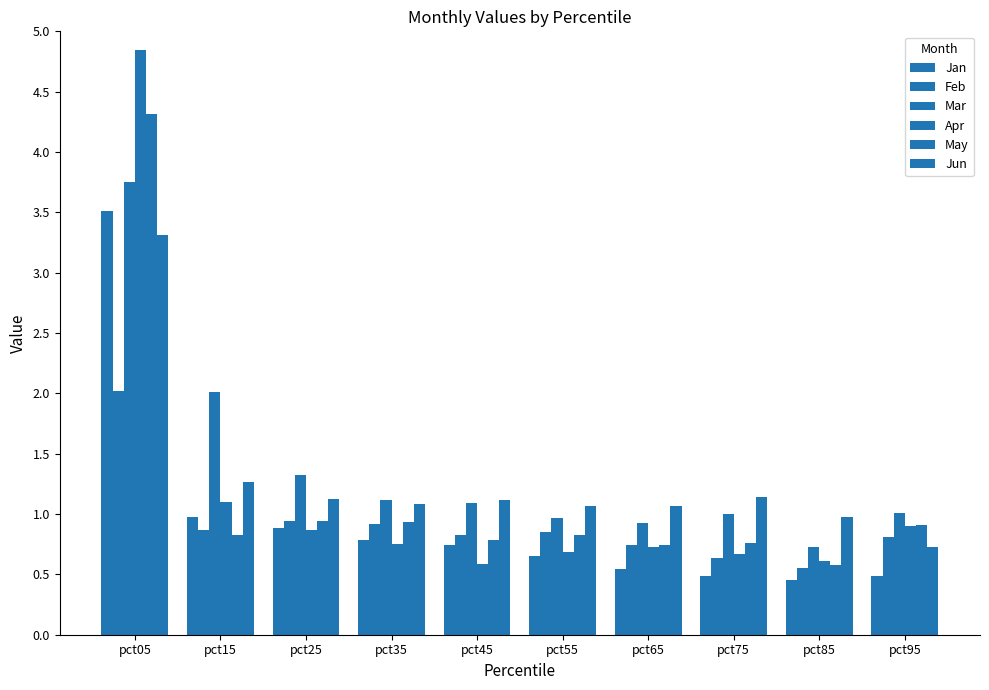

Between pct95 and pct15, which is larger?

pct15